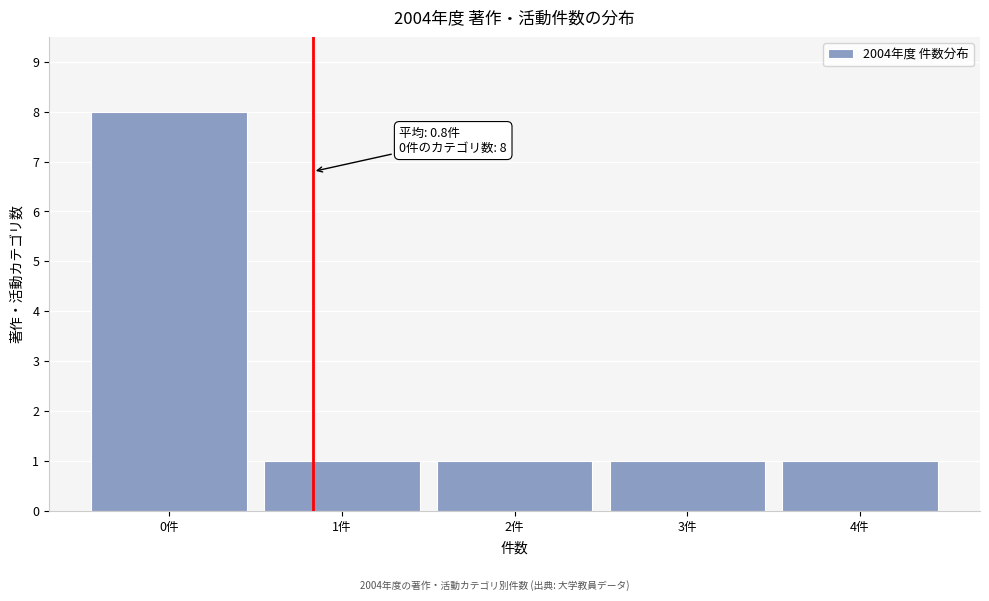

Over which range of the x-axis is the bar tallest?

-0.5 to 0.5